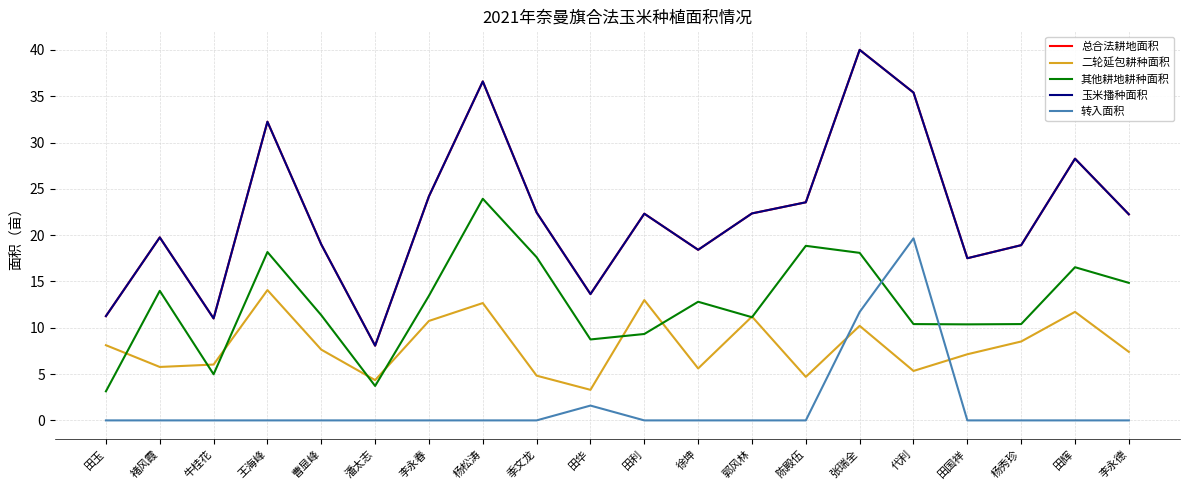

Rank the categories by 总合法耕地面积 value from lowest to highest.

潘太志, 牛桂花, 田玉, 田华, 田国祥, 徐坤, 杨秀珍, 曹显峰, 褚风霞, 李永德, 田利, 郭风林, 季文龙, 陈殿伍, 李永春, 田辉, 王海峰, 代利, 杨松涛, 张瑞全